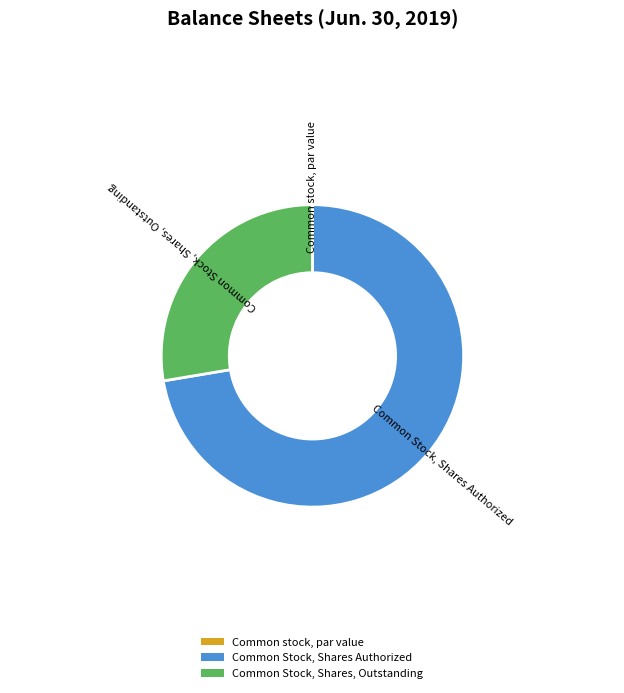

Is it true that Common Stock, Shares, Outstanding is 28% of the pie?

True